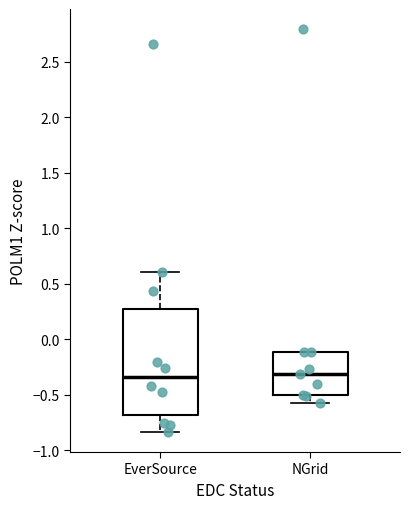

Which box is the tallest, from its lower edge to its upper edge?

EverSource